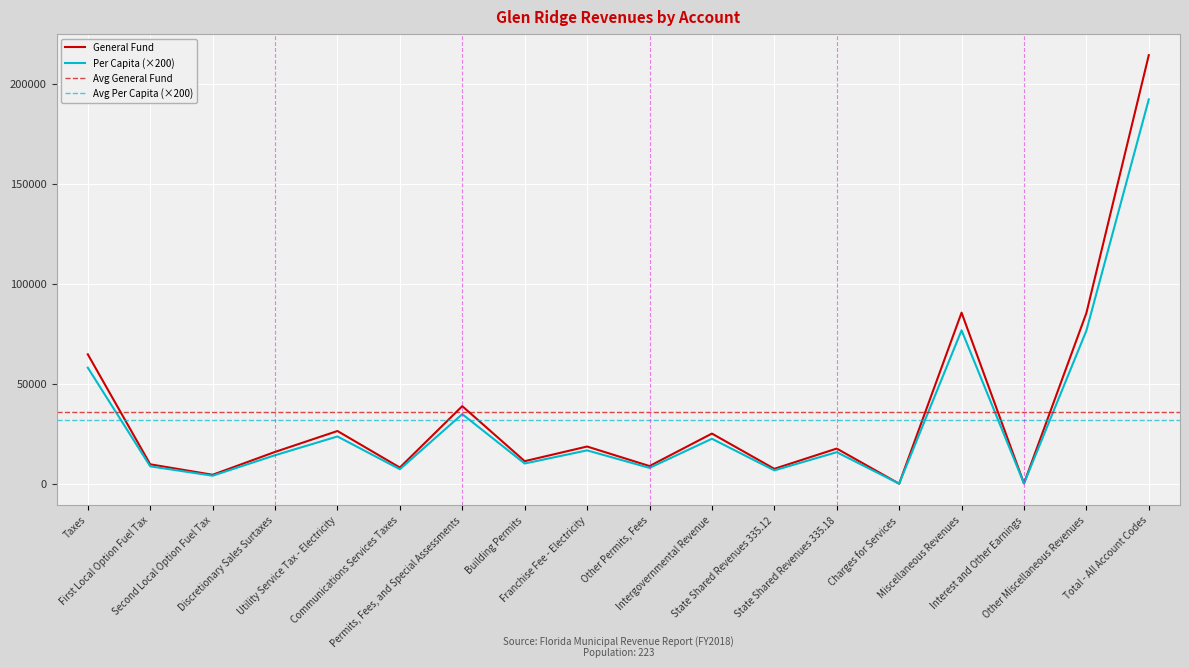

The value of Per Capita at Miscellaneous Revenues is 116109.7. True or false?

False